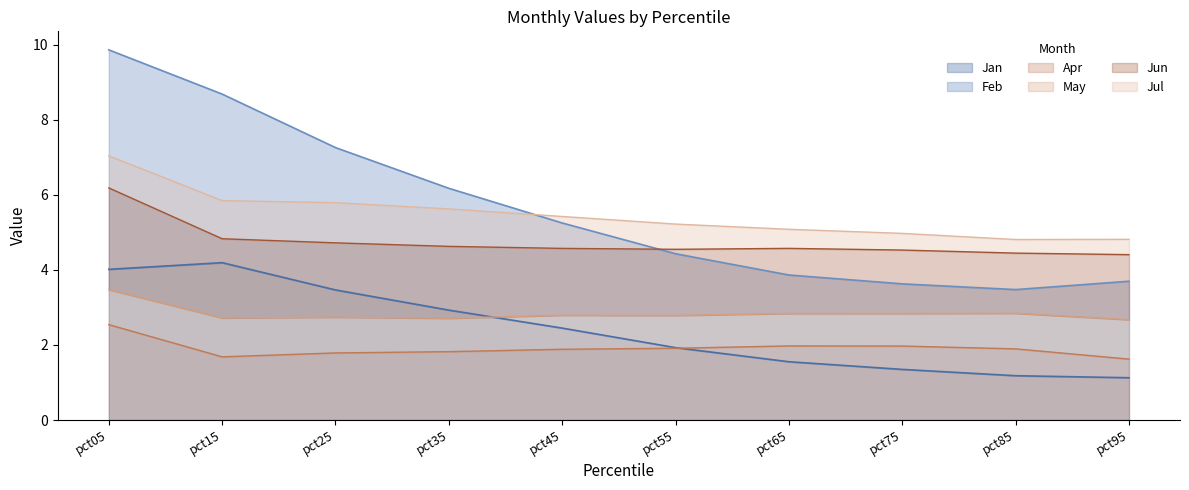

True or false: Feb and Jun intersect in this chart.

False